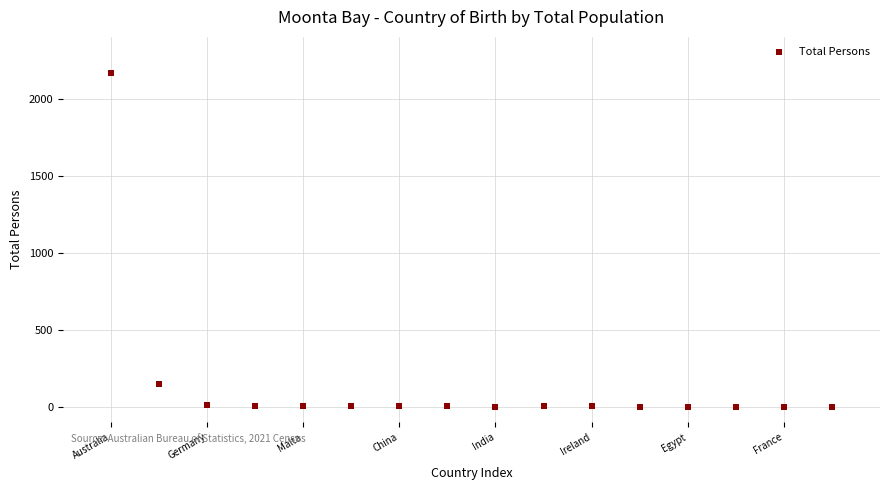

What is the range of Y values (max minus min)?

2165